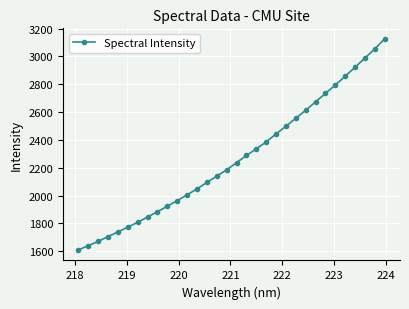

What is the minimum value shown in the chart?

1609.6